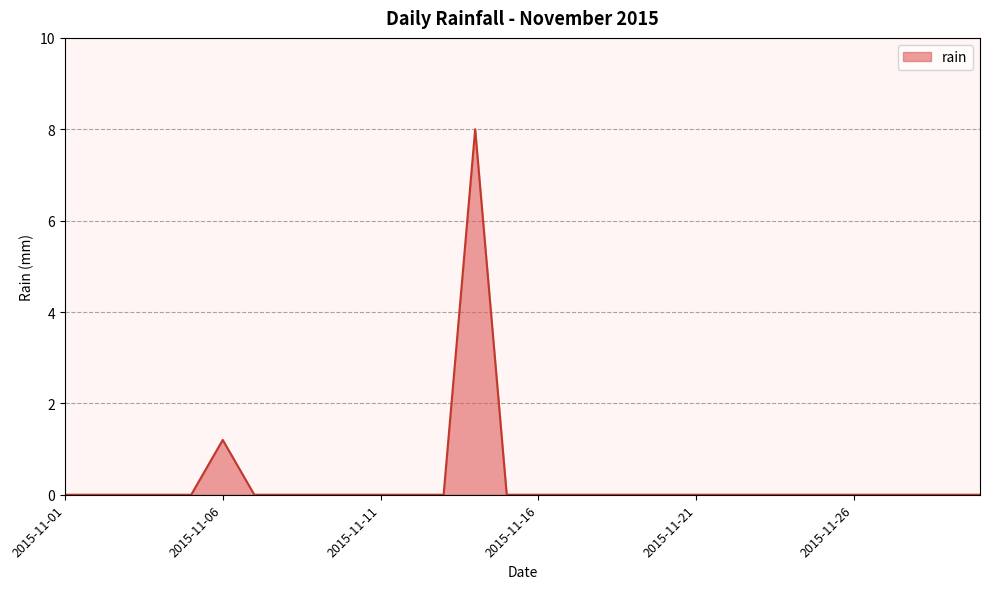

What is the maximum value shown in the chart?

8.0